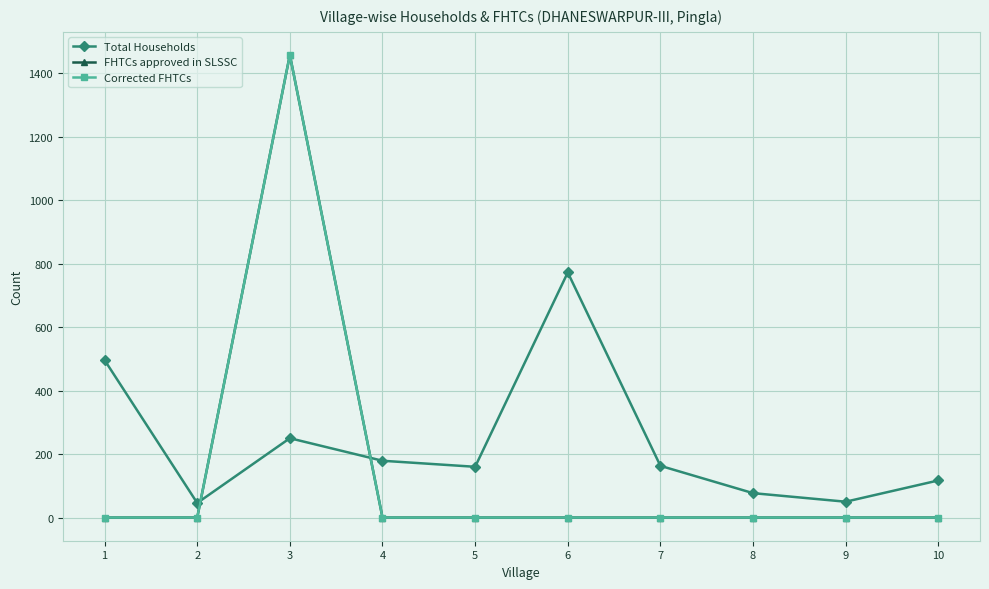

Which series has the largest total across all categories?

Total Households